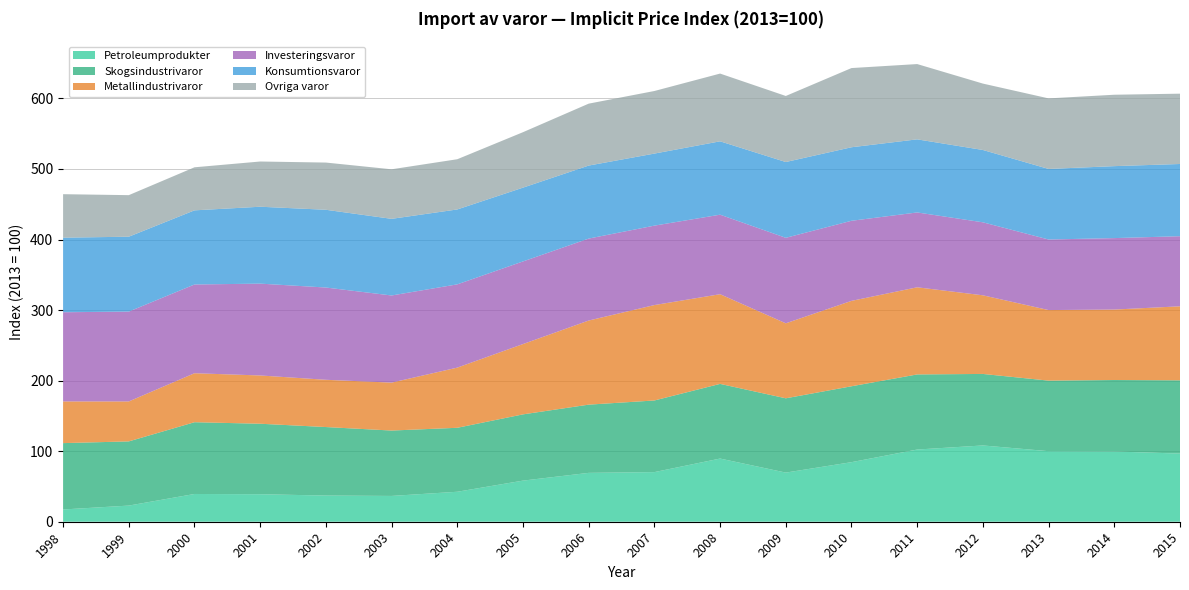

Reading left to right, what are all the values shown in this chart?

Petroleumprodukter: 17.4	22.9	39.3	39.0	37.1	36.6	42.5	58.3	69.3	70.3	89.5	69.6	84.4	102.3	108.1	100.0	99.6	96.6
Skogsindustrivaror: 94.0	91.0	101.7	99.9	97.1	92.7	90.7	93.9	96.7	101.5	105.8	105.3	107.6	106.4	101.4	100.0	101.3	103.8
Metallindustrivaror: 59.1	56.6	69.4	68.4	67.0	67.9	85.3	99.7	119.2	135.2	127.1	106.3	121.0	123.5	111.4	100.0	99.8	104.9
Investeringsvaror: 126.4	127.3	125.8	130.1	130.8	123.5	118.0	117.1	116.1	112.6	112.7	121.2	113.5	106.1	103.4	100.0	101.3	99.4
Konsumtionsvaror: 105.7	106.1	105.1	109.0	110.2	108.6	106.2	104.6	103.5	102.1	104.0	107.4	104.2	103.6	102.5	100.0	102.0	102.3
Ovriga varor: 61.6	58.9	61.0	64.1	66.9	70.2	71.2	78.6	87.8	88.7	96.0	93.6	112.3	106.7	94.1	100.0	101.2	99.7